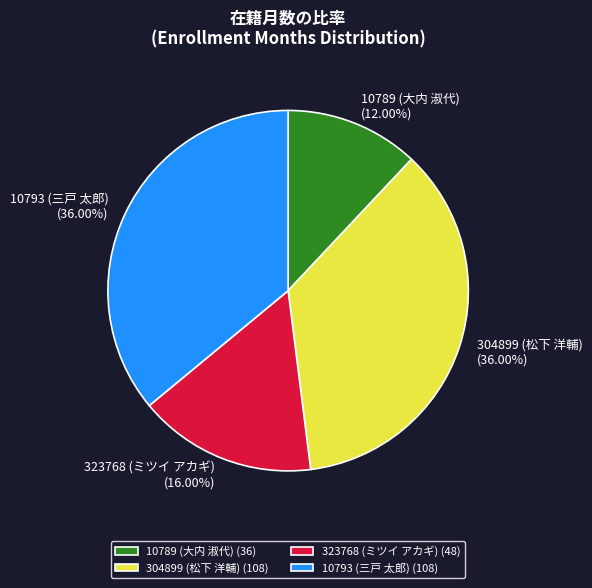

To the nearest percent, what portion does 10793 (三戸 太郎) represent?

36%